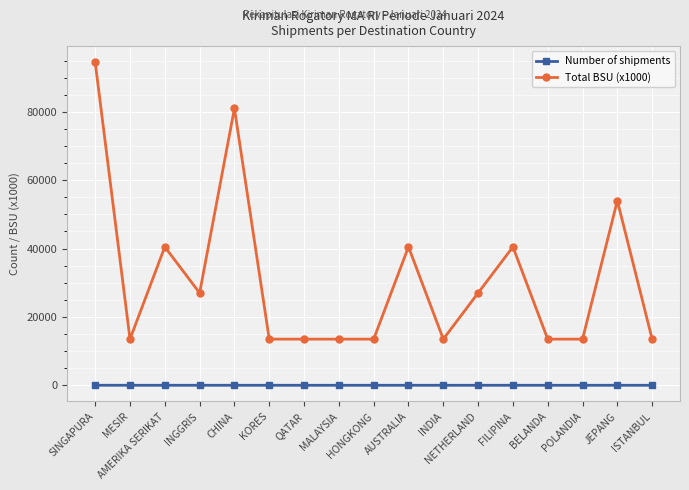

List the series in order of their overall mean, highest first.

Total BSU (x1000), Number of shipments